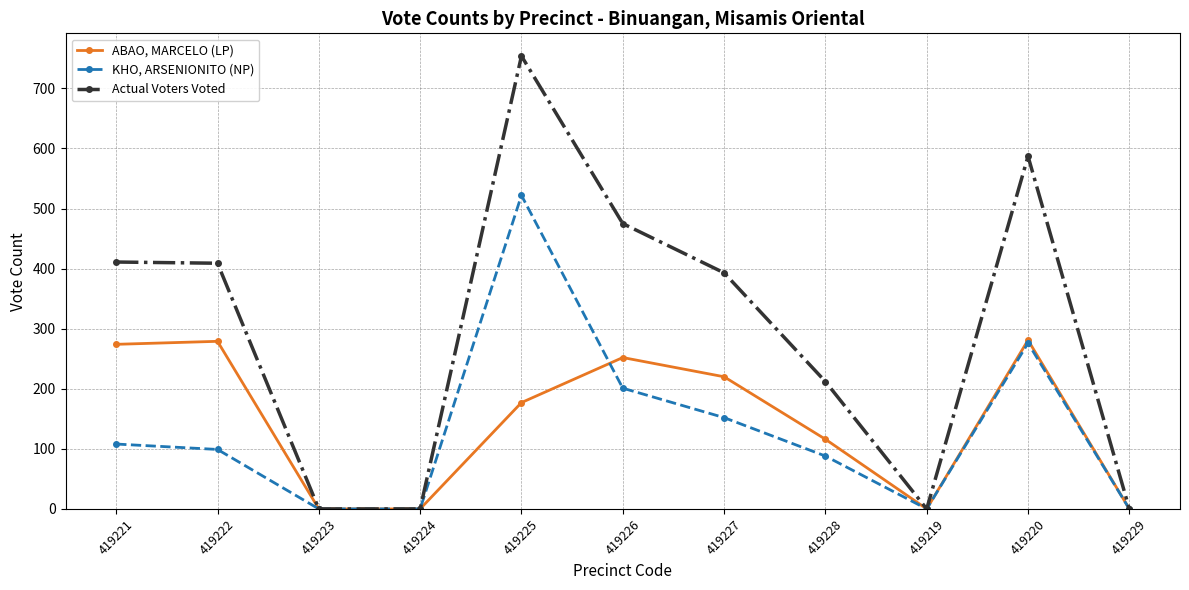

What is the label of the 4th point from the left?

419224